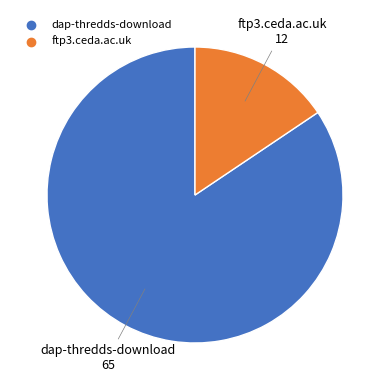

Combined, do dap-thredds-download and ftp3.ceda.ac.uk account for over 50%?

Yes